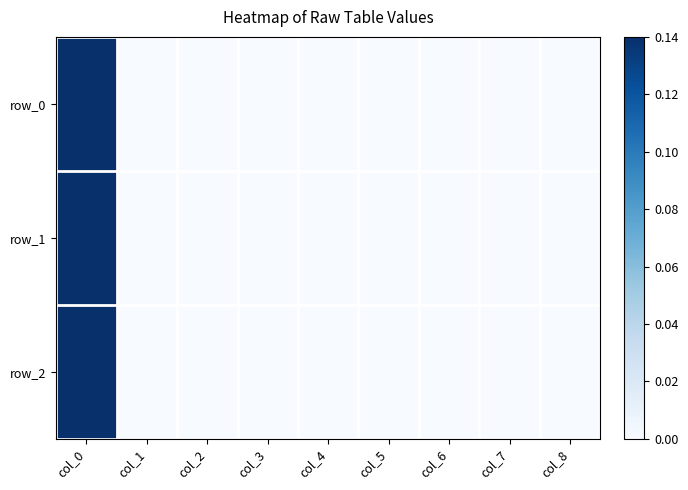

The row_2 series shows 0.0 at col_2. True or false?

True